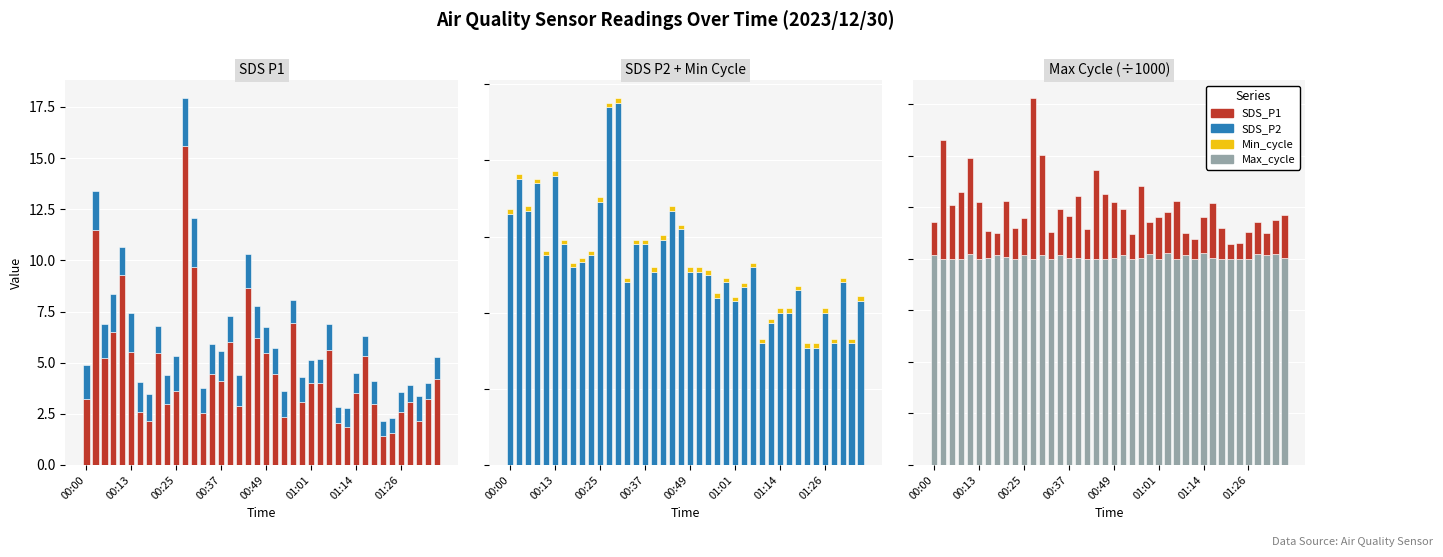

Which series has the largest total across all categories?

Max_cycle